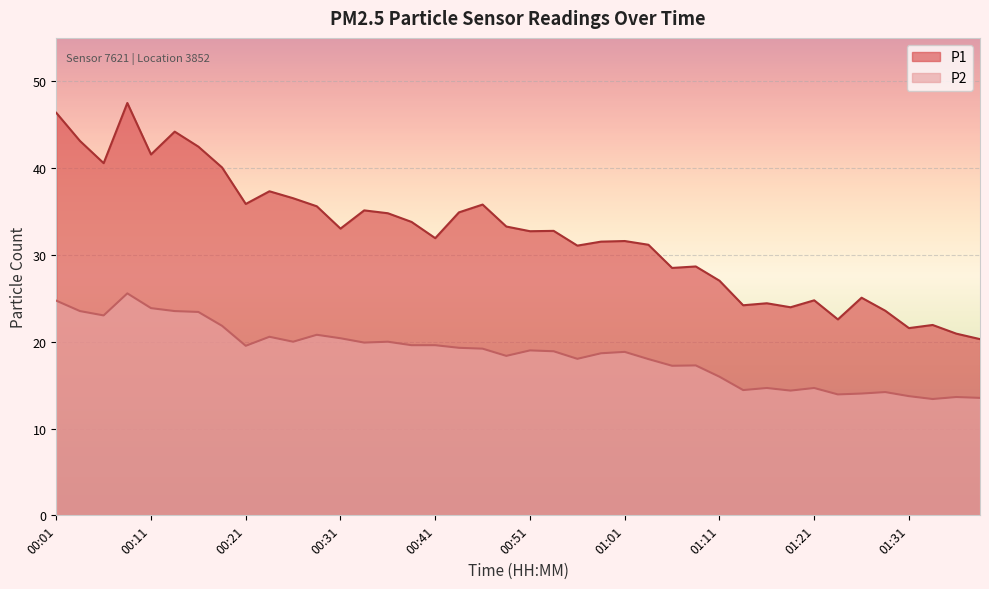

What is the label of the 34th point from the left?

01:23